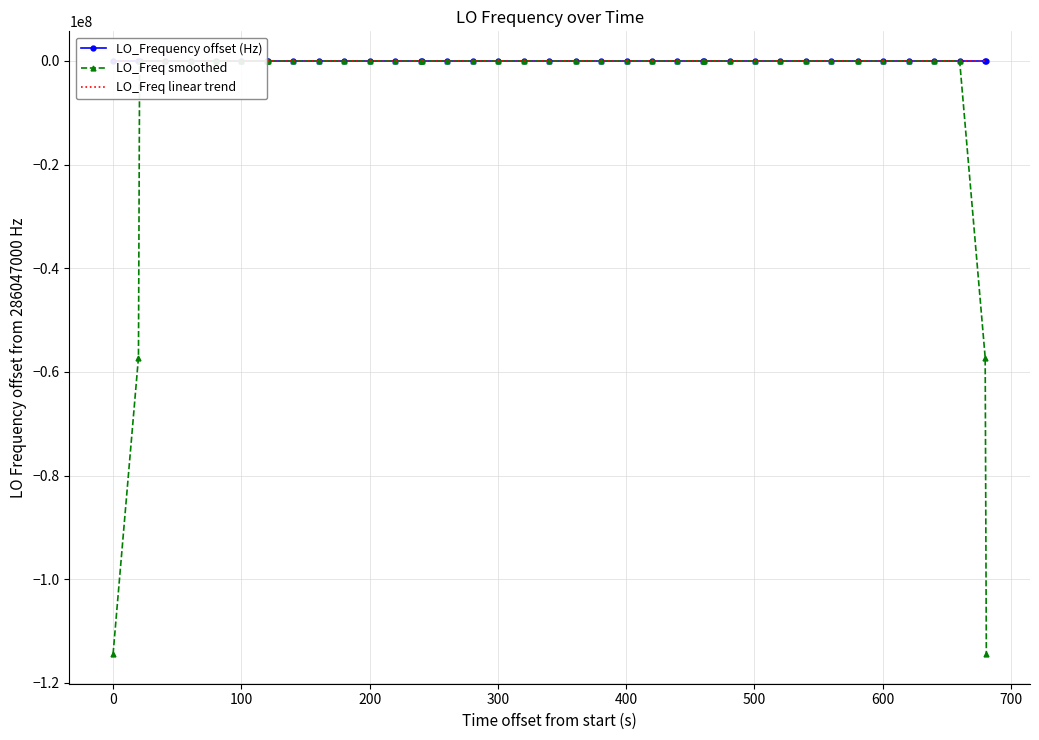

How many data points in LO_Freq smoothed are less than 1?

9